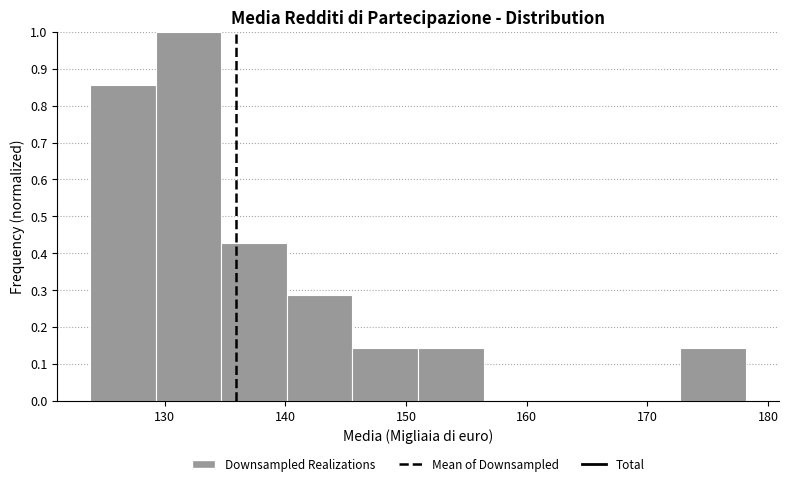

Which range on the x-axis has the tallest bar?

129 to 135